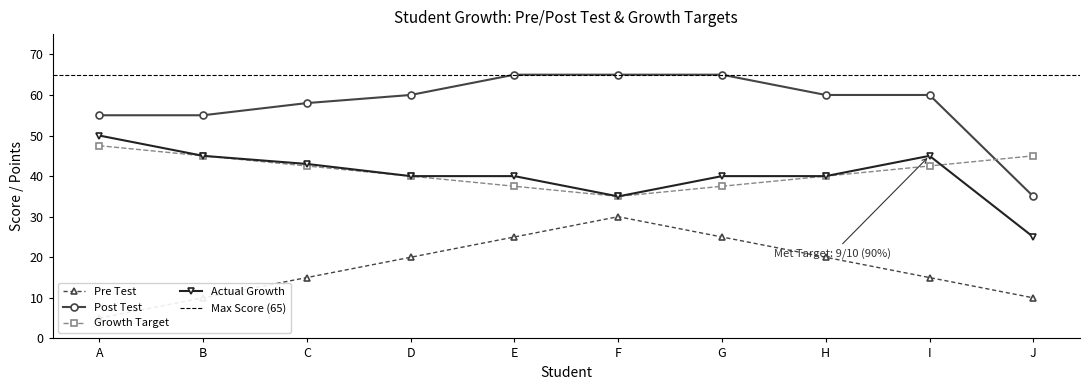

What is the difference between the Growth Target values at C and H?

2.5